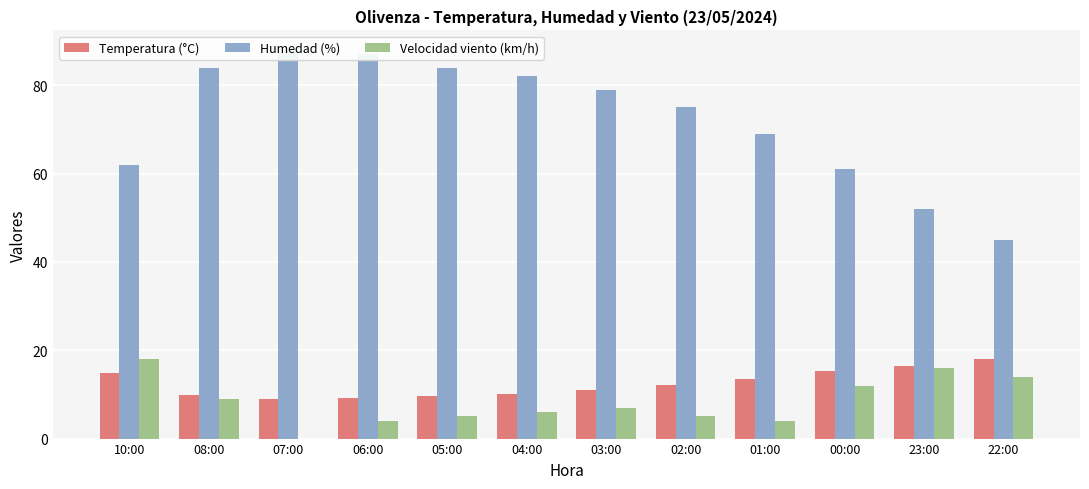

Which series has the largest range (max minus min)?

Humedad (%)